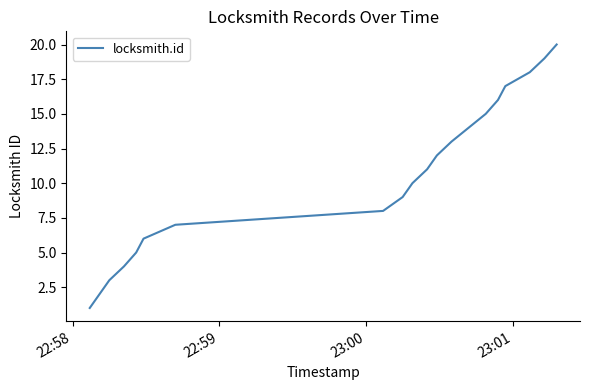

Reading right to left, what are all the values shown in this chart?

20	19	18	17	16	15	14	13	12	11	10	9	8	7	6	5	4	3	2	1